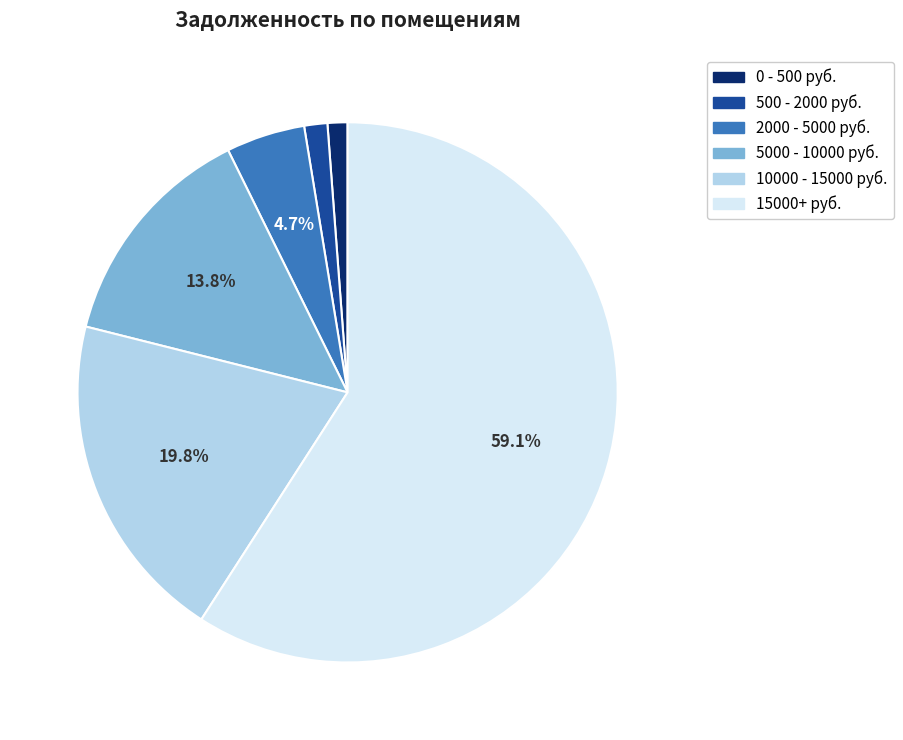

Is there any slice that represents more than half of the pie?

Yes